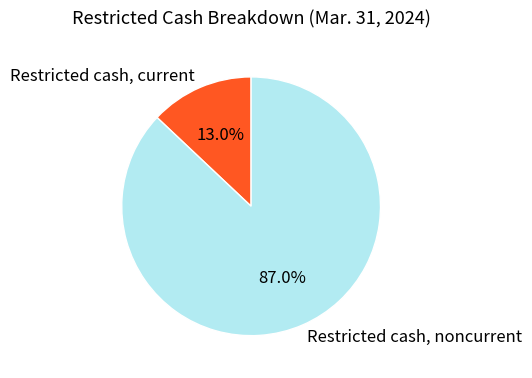

Between Restricted cash, current and Restricted cash, noncurrent, which is larger?

Restricted cash, noncurrent